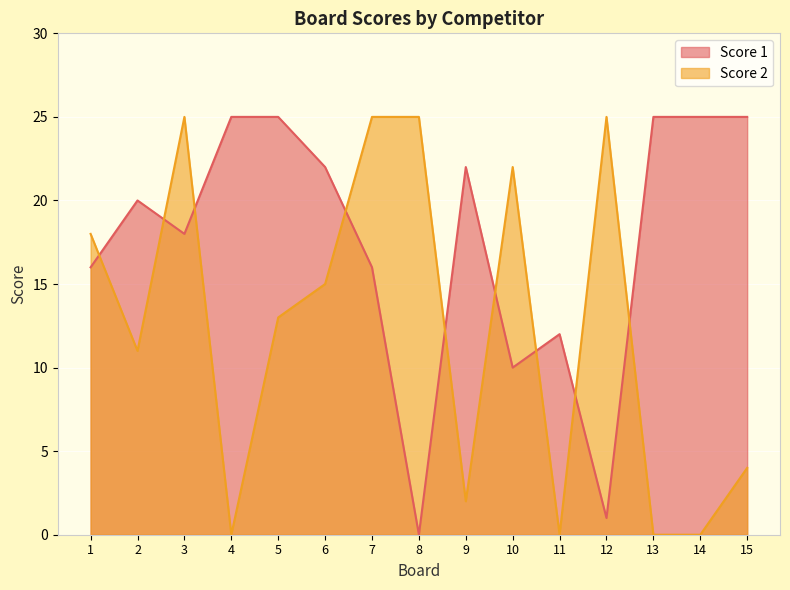

Reading left to right, what are all the values shown in this chart?

Score 1: 1=16	2=20	3=18	4=25	5=25	6=22	7=16	8=0	9=22	10=10	11=12	12=1	13=25	14=25	15=25
Score 2: 1=18	2=11	3=25	4=0	5=13	6=15	7=25	8=25	9=2	10=22	11=0	12=25	13=0	14=0	15=4